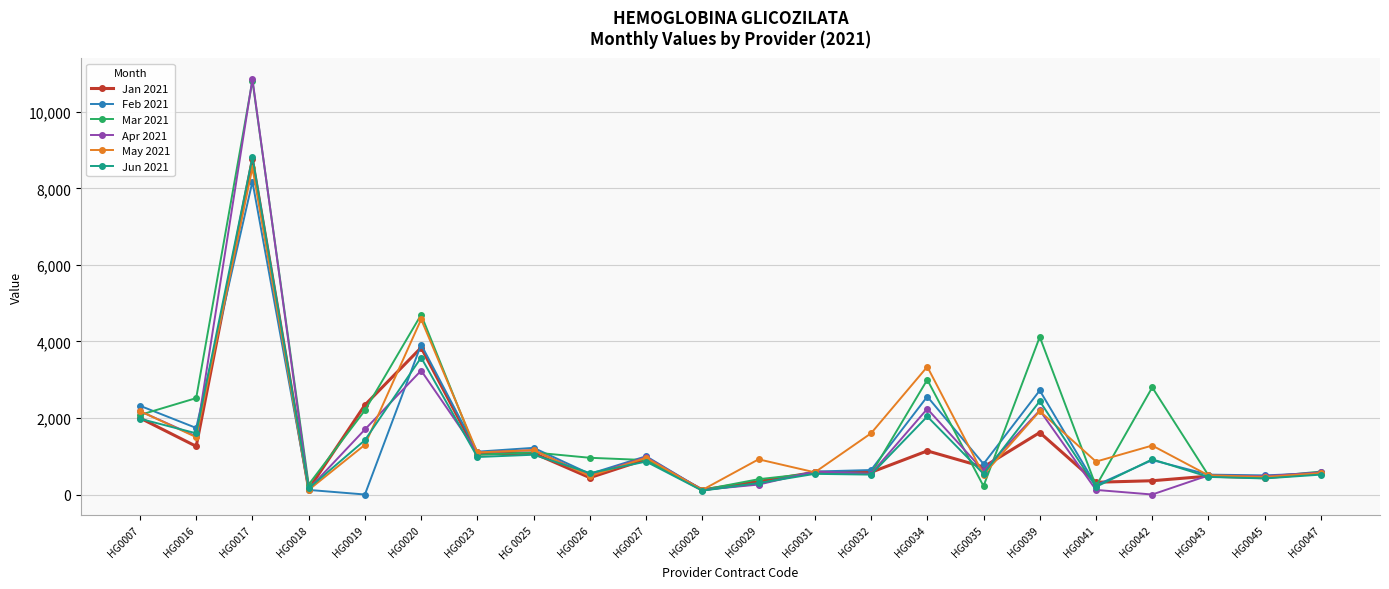

At which category does Jan 2021 reach its first local valley?

HG0016